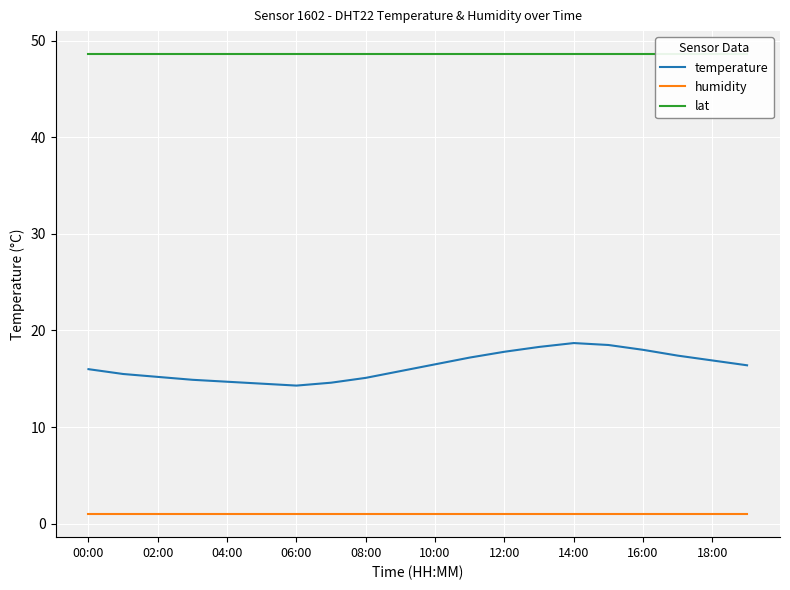

What are all the series names shown in the legend?

temperature, humidity, lat